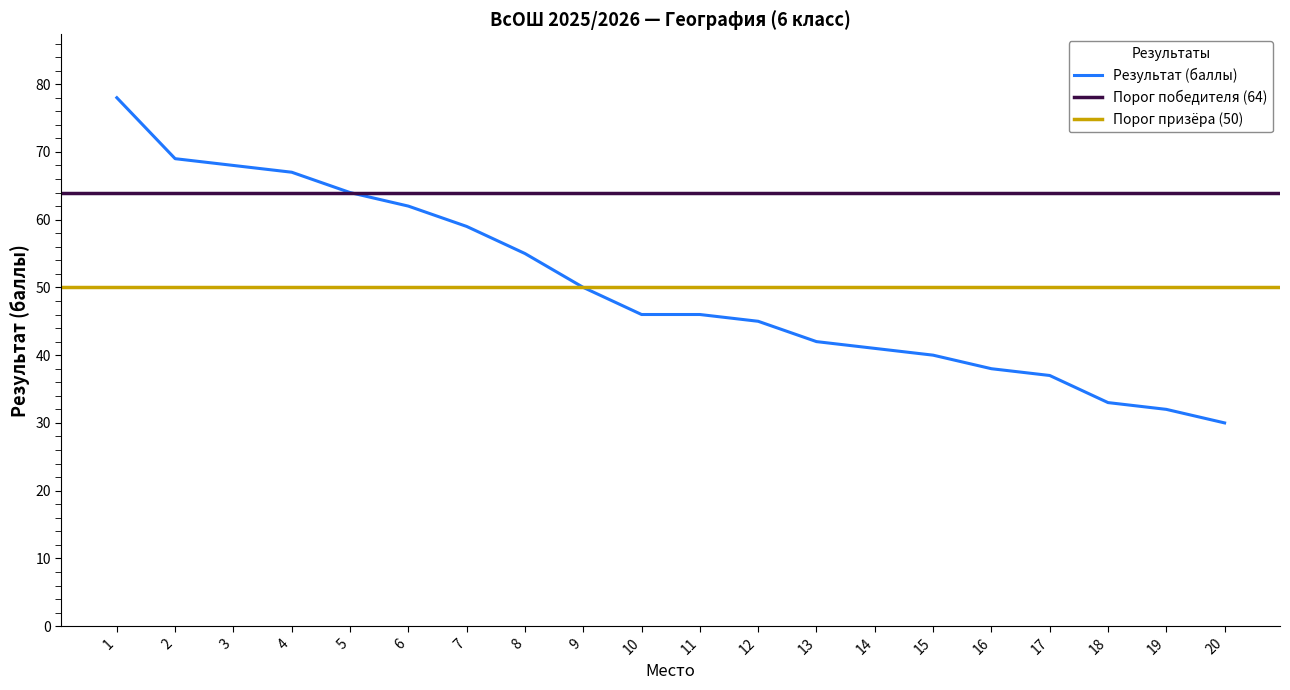

What is the average value?

50